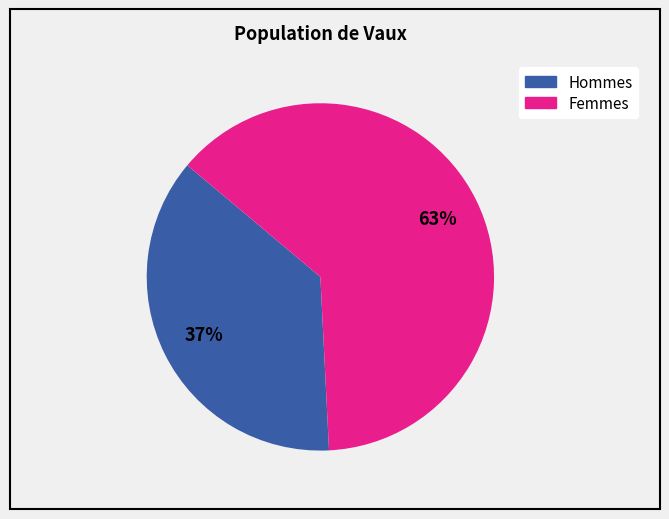

To the nearest percent, what is the average slice percentage?

50%